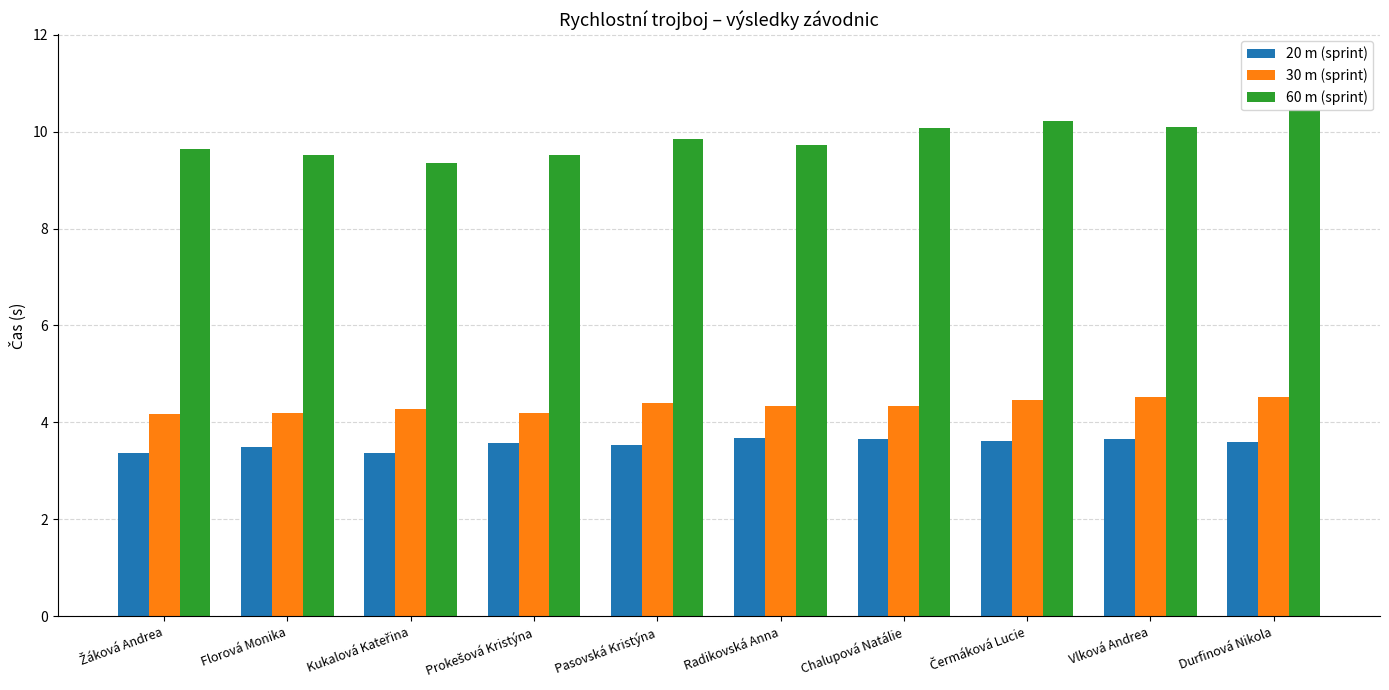

At how many categories does at least one series exceed 5?

10